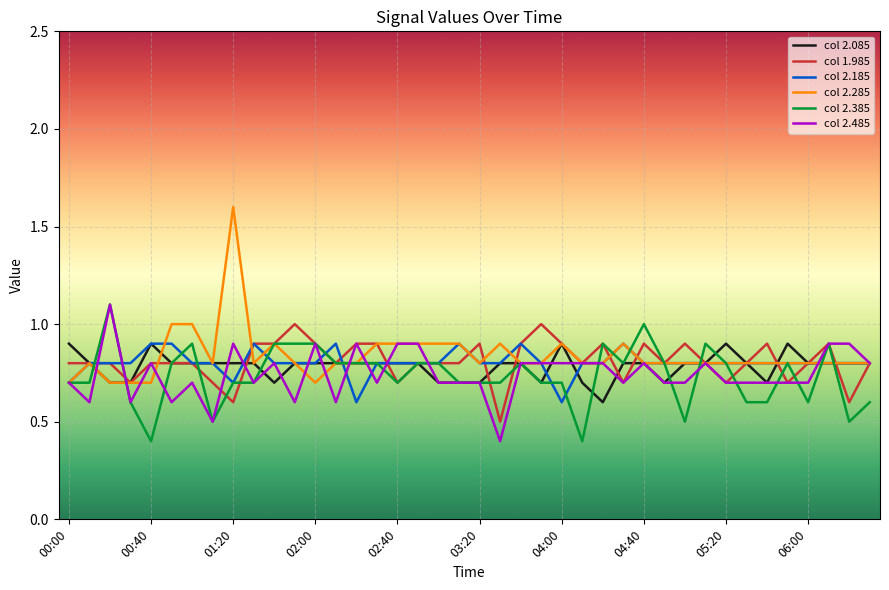

What is the lowest value of the col 2.085 series?

0.6